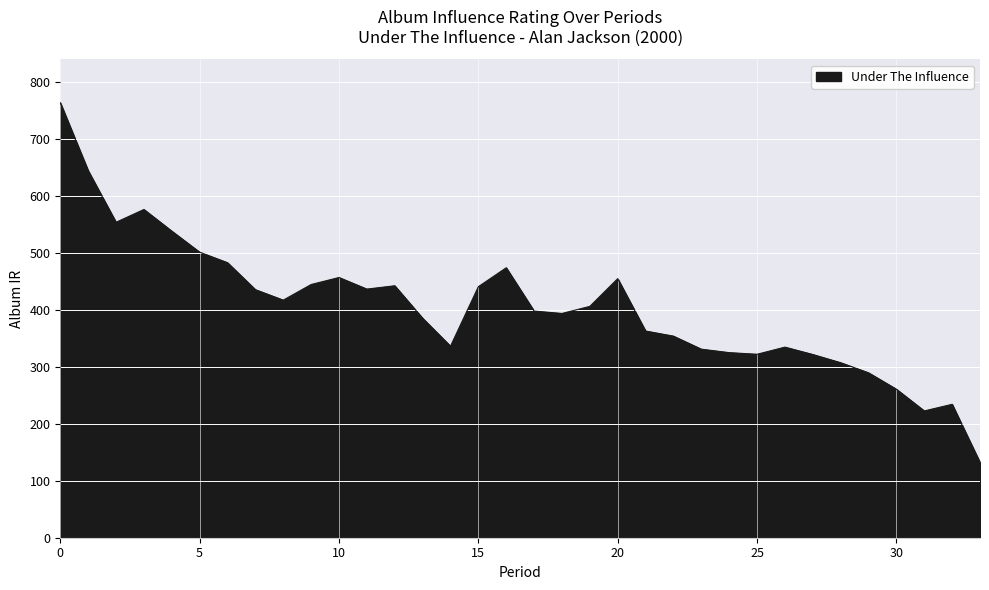

What is the difference between the maximum and minimum values?

631.4